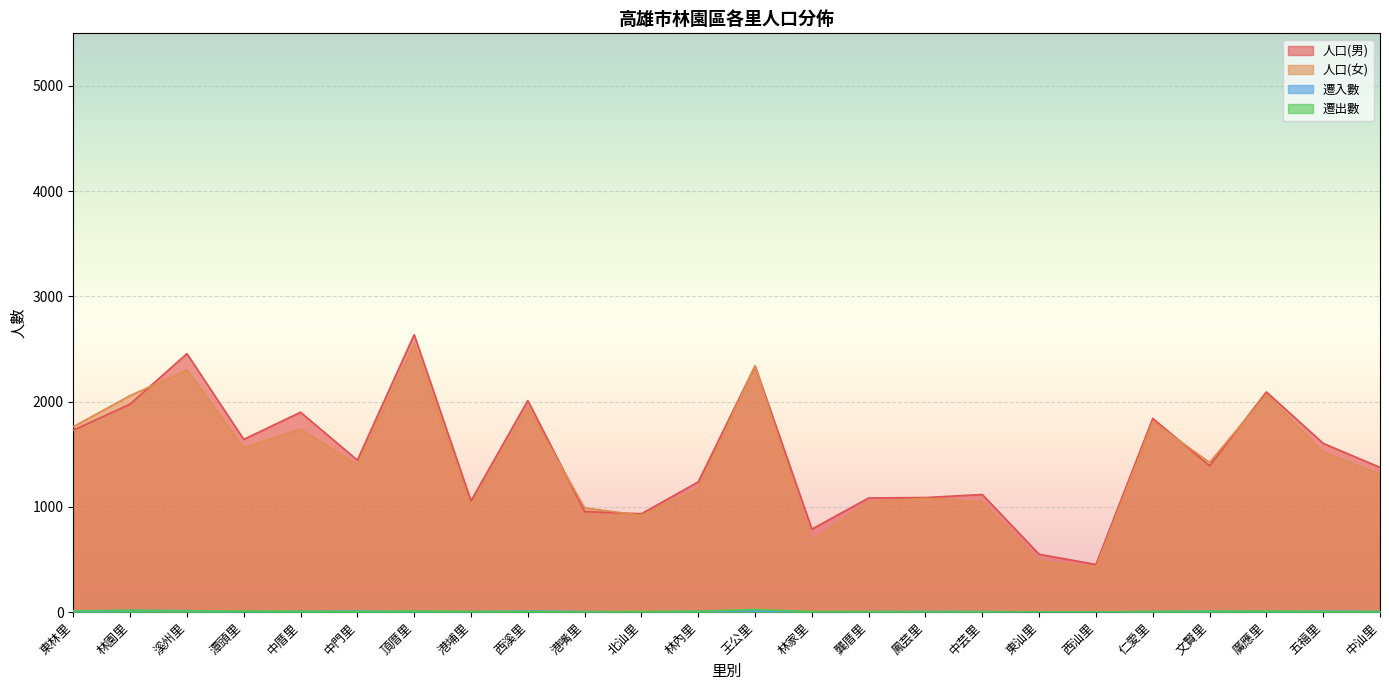

Which has a higher value, 林內里 or 港嘴里?

林內里